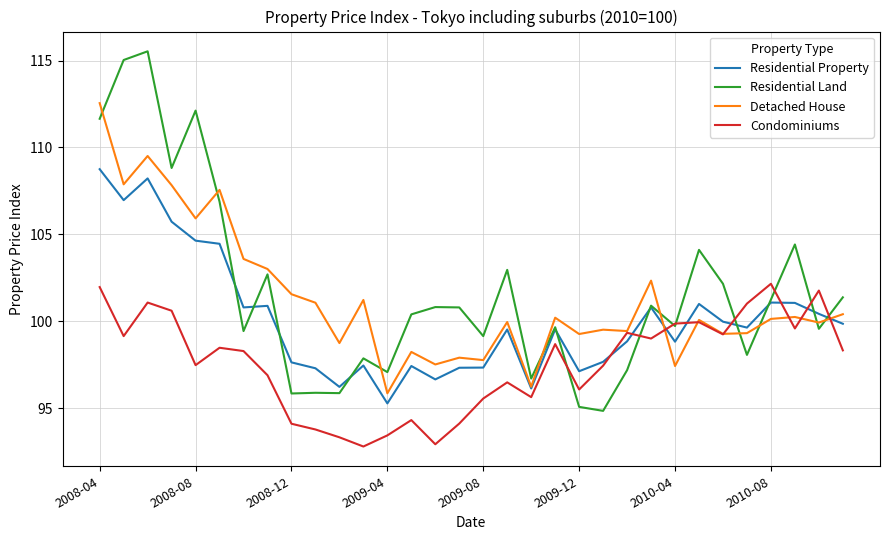

What are all the series names shown in the legend?

Residential Property, Residential Land, Detached House, Condominiums